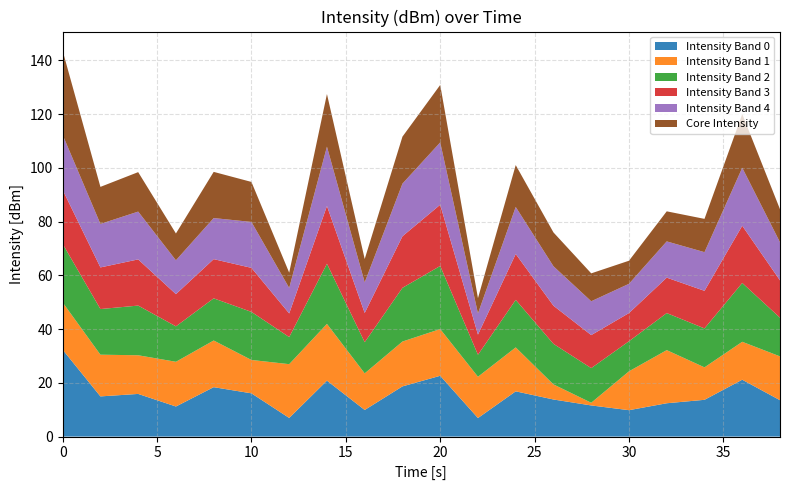

What is the maximum value for Intensity Band 0?

32.3